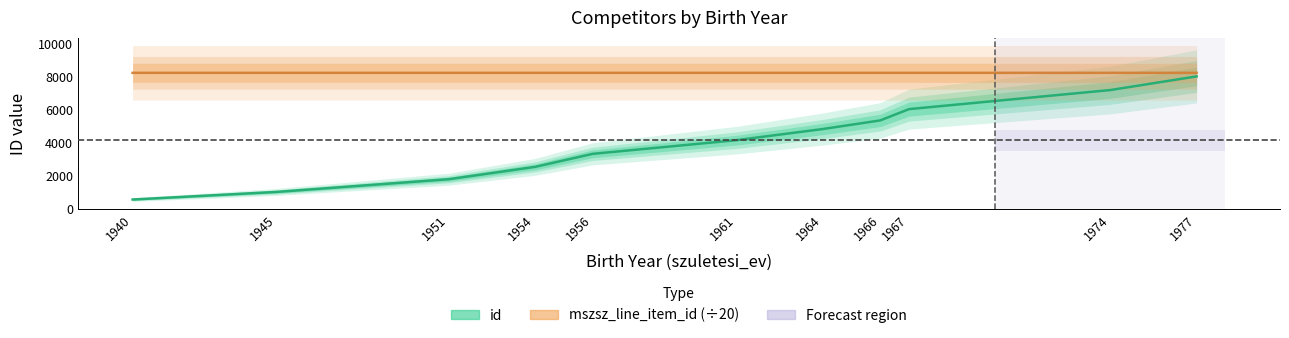

At which label does id first exceed 4179?

1961